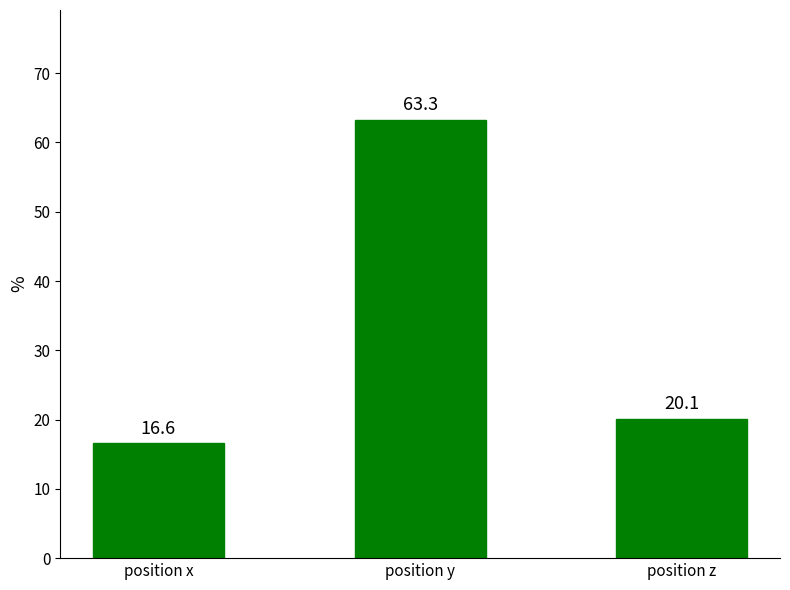

What is the value of the 2nd bar from the left?

63.3